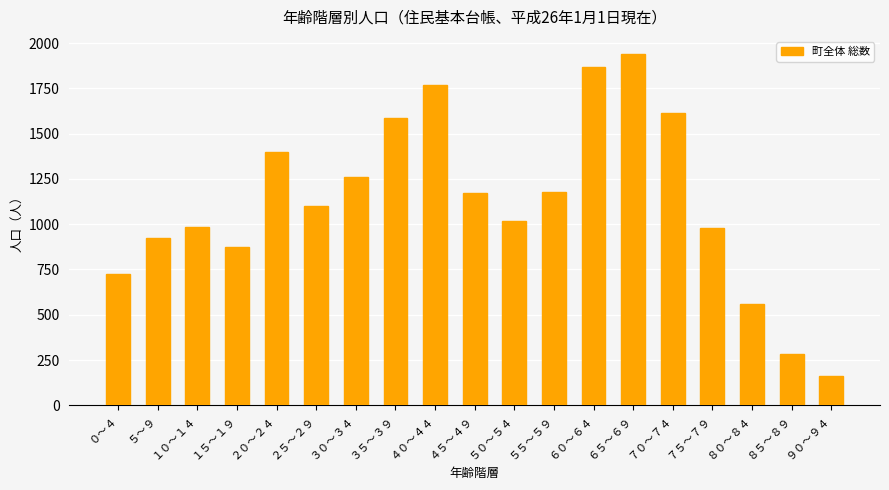

What is the average value?

1126